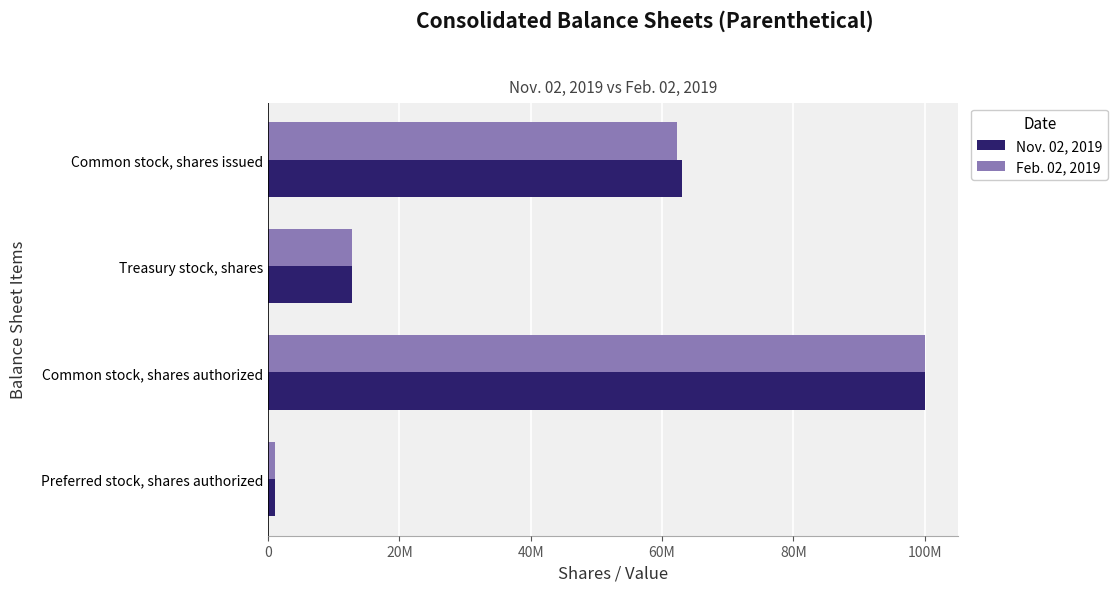

Reading left to right, list all the values displayed in this chart.

Nov. 02, 2019: 63044554	12755873	100000000	1000000
Feb. 02, 2019: 62241834	12755873	100000000	1000000